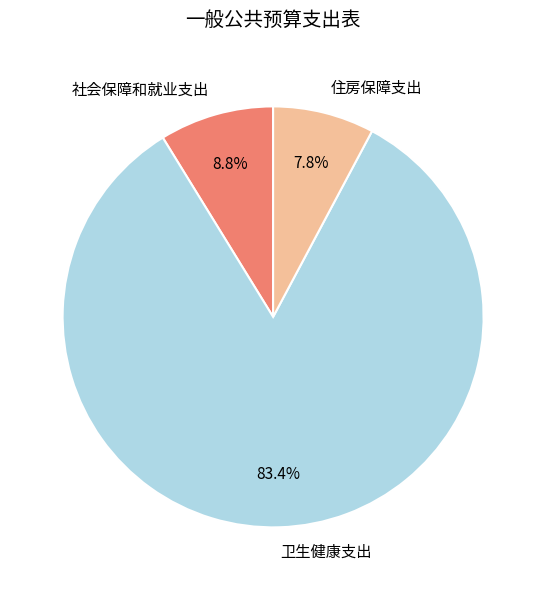

True or false: 卫生健康支出 accounts for 83% of the total.

True